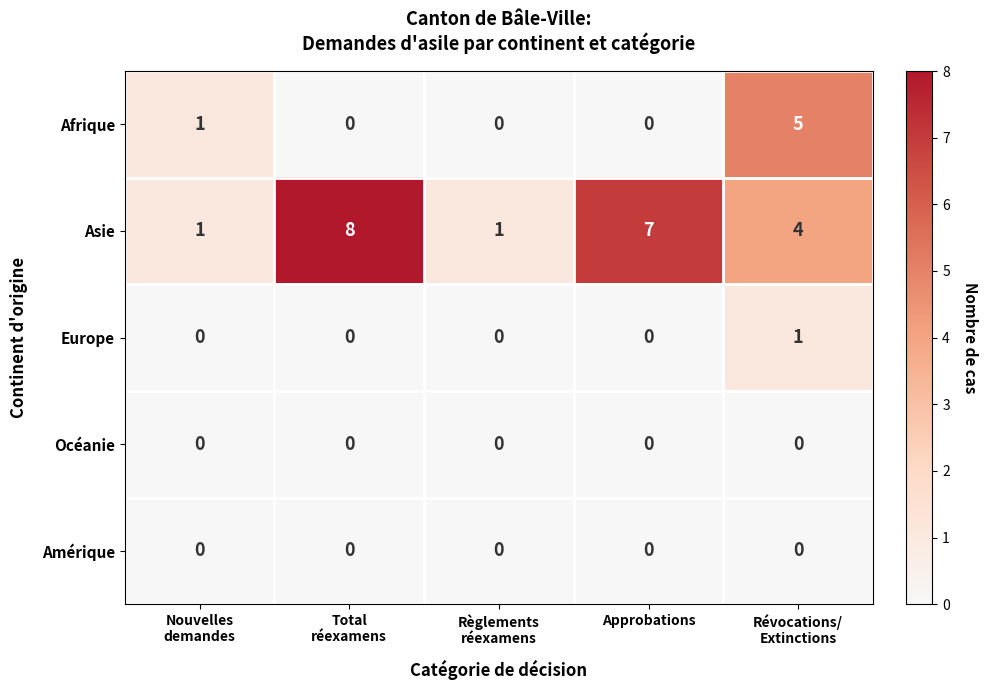

What is the total value across all series at Règlements
réexamens?

1